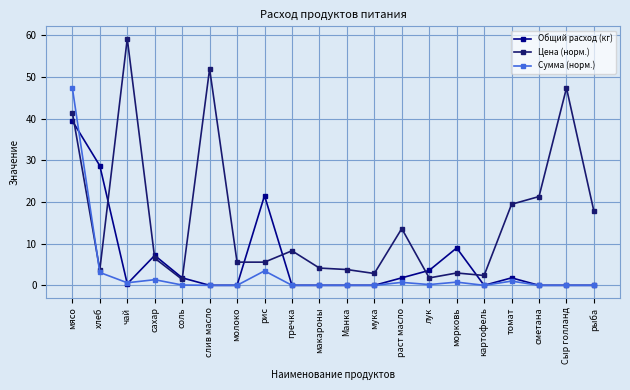

How many lines are shown in the chart?

3